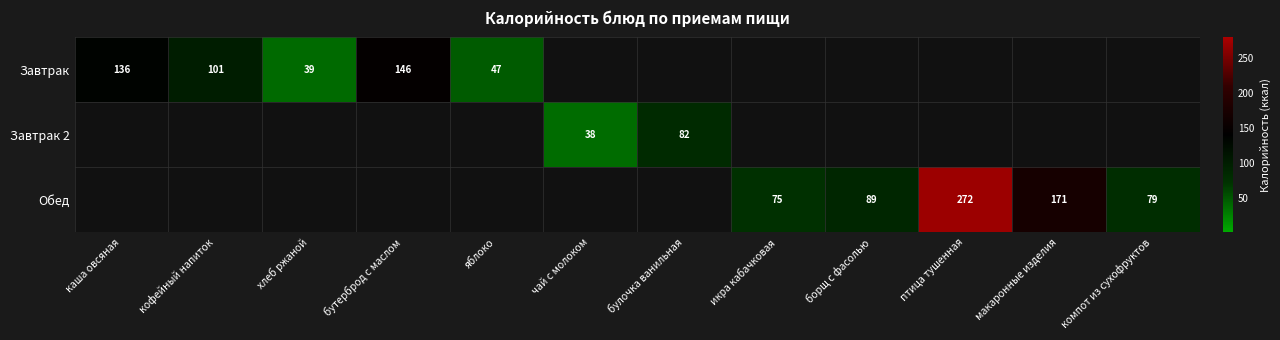

The value of Обед at борщ с фасолью is 54. True or false?

False